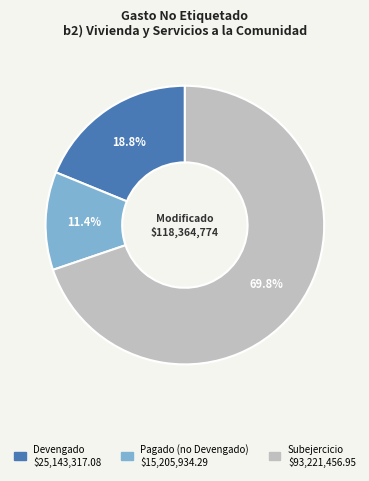

Approximately how many times larger is the value at Pagado (no Devengado) compared to Devengado?

0.6